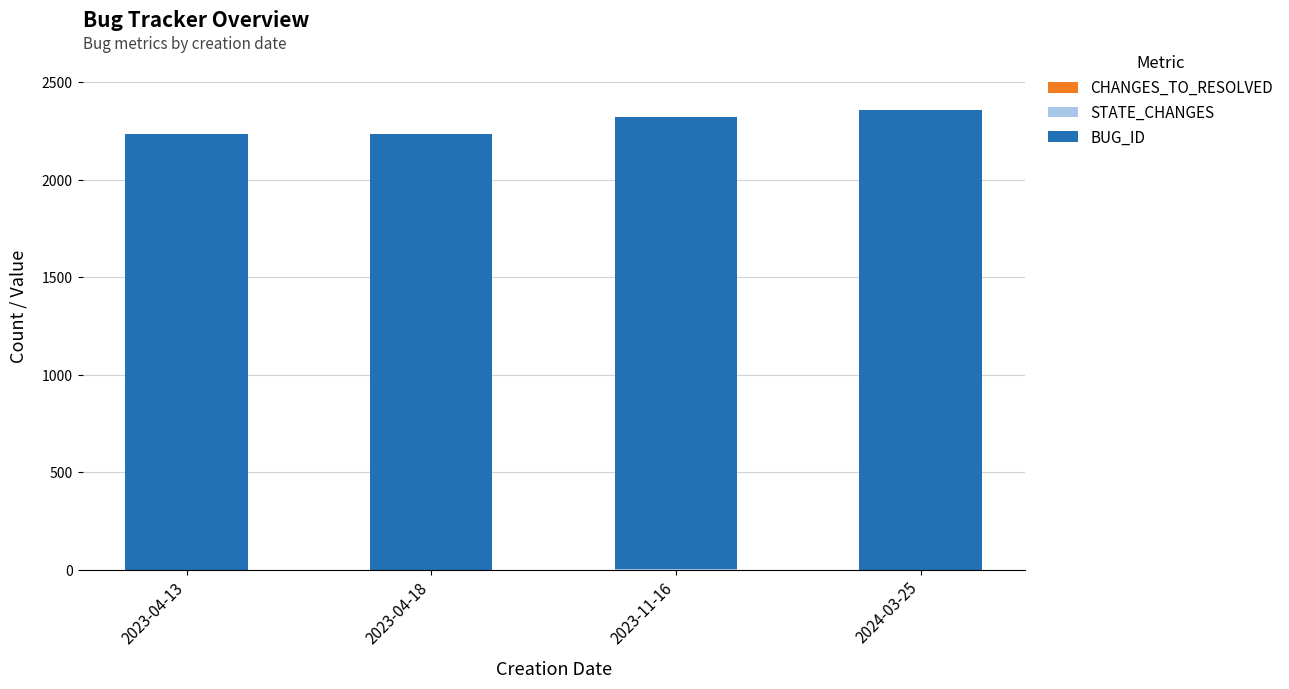

At which label does STATE_CHANGES reach its minimum?

2023-04-13